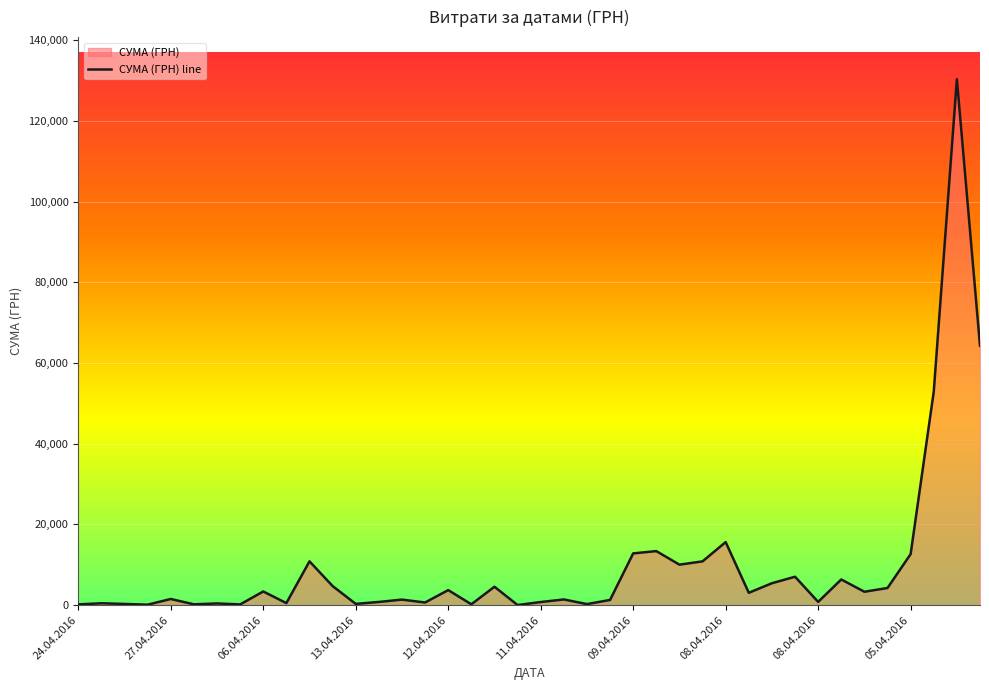

Where does the data first go above 3059?

06.04.2016